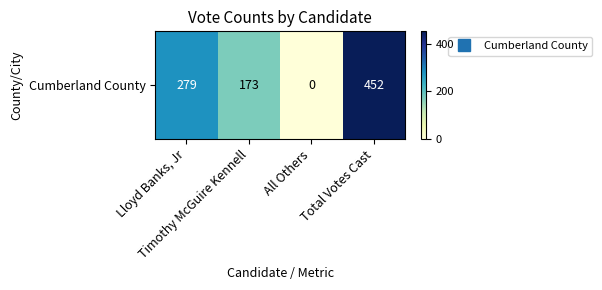

How many values are between 173 and 452?

3